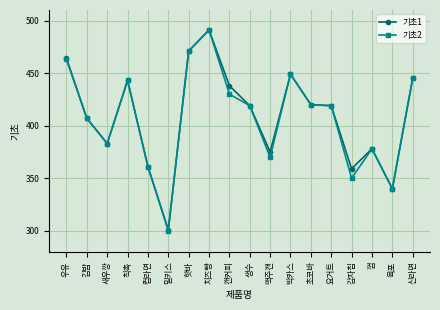

Where is the first local maximum for 기초2?

칙촉